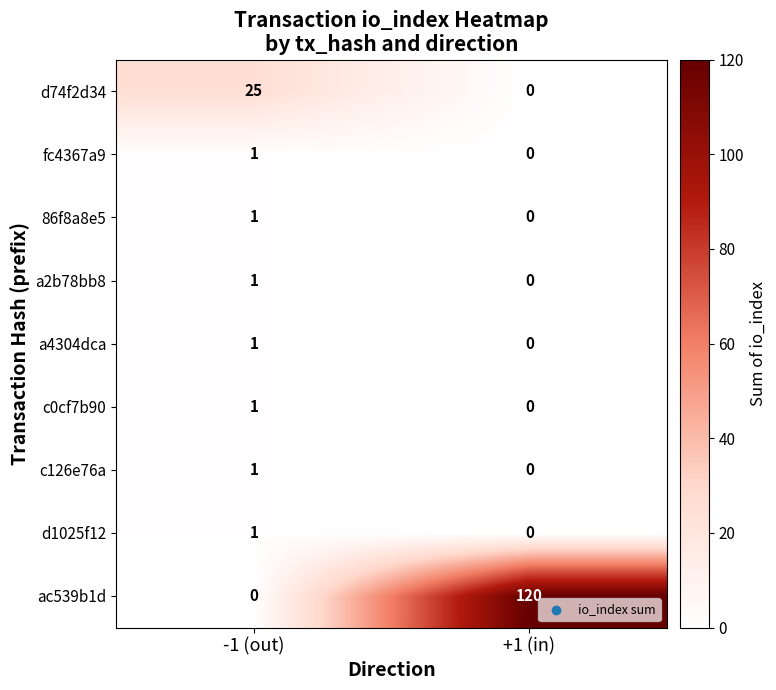

True or false: c126e76a has a value of 1 at -1 (out).

True